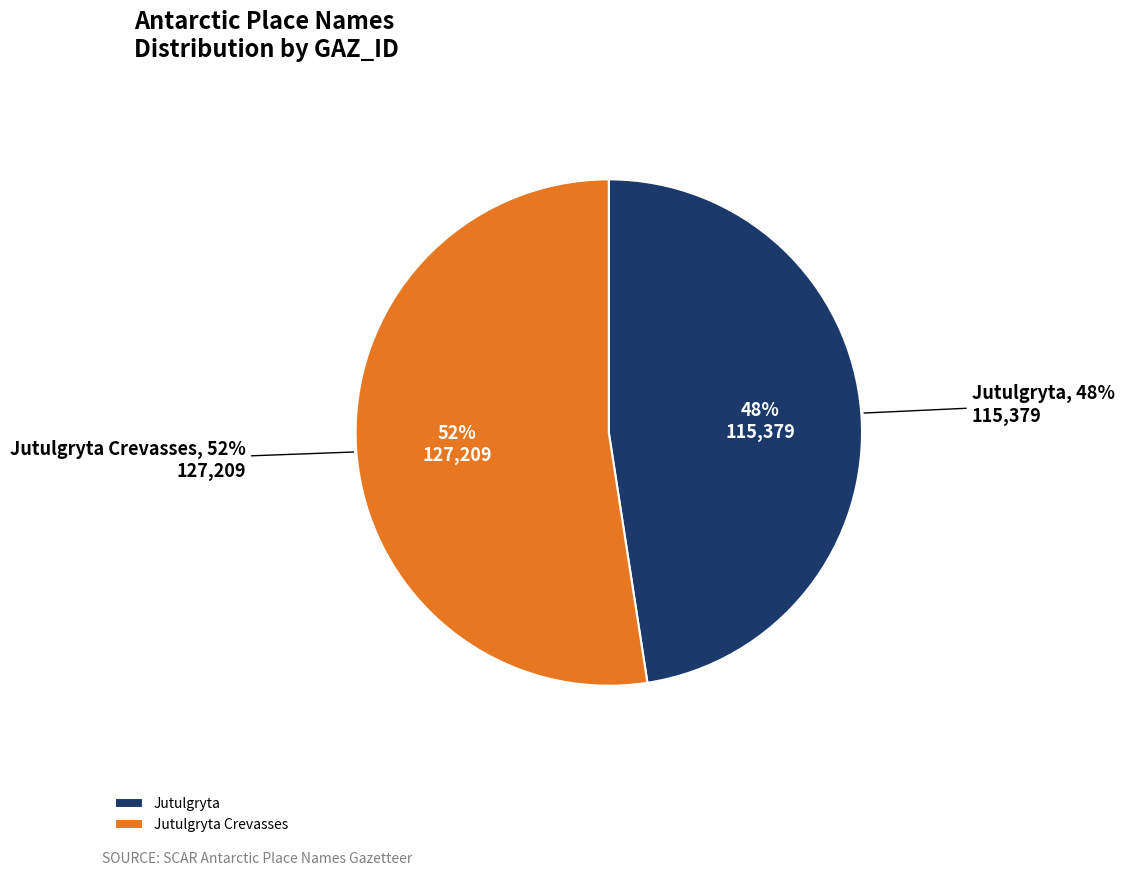

What is the largest slice in the pie chart?

Jutulgryta Crevasses